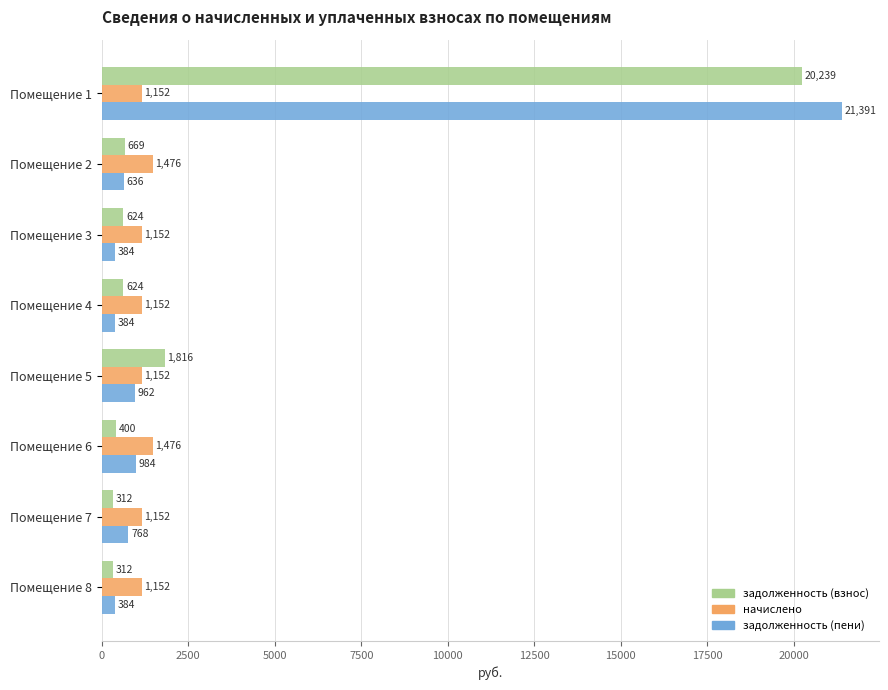

What is the difference between the maximum and second lowest values in the начислено series?

324.0